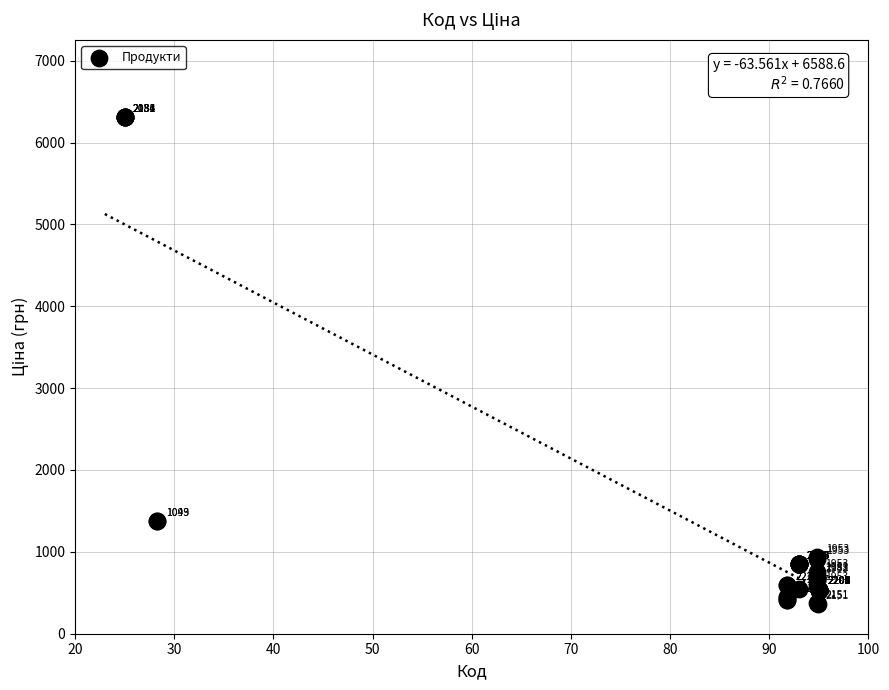

What Y value in the scatter plot is closest to 3334?

1375.4